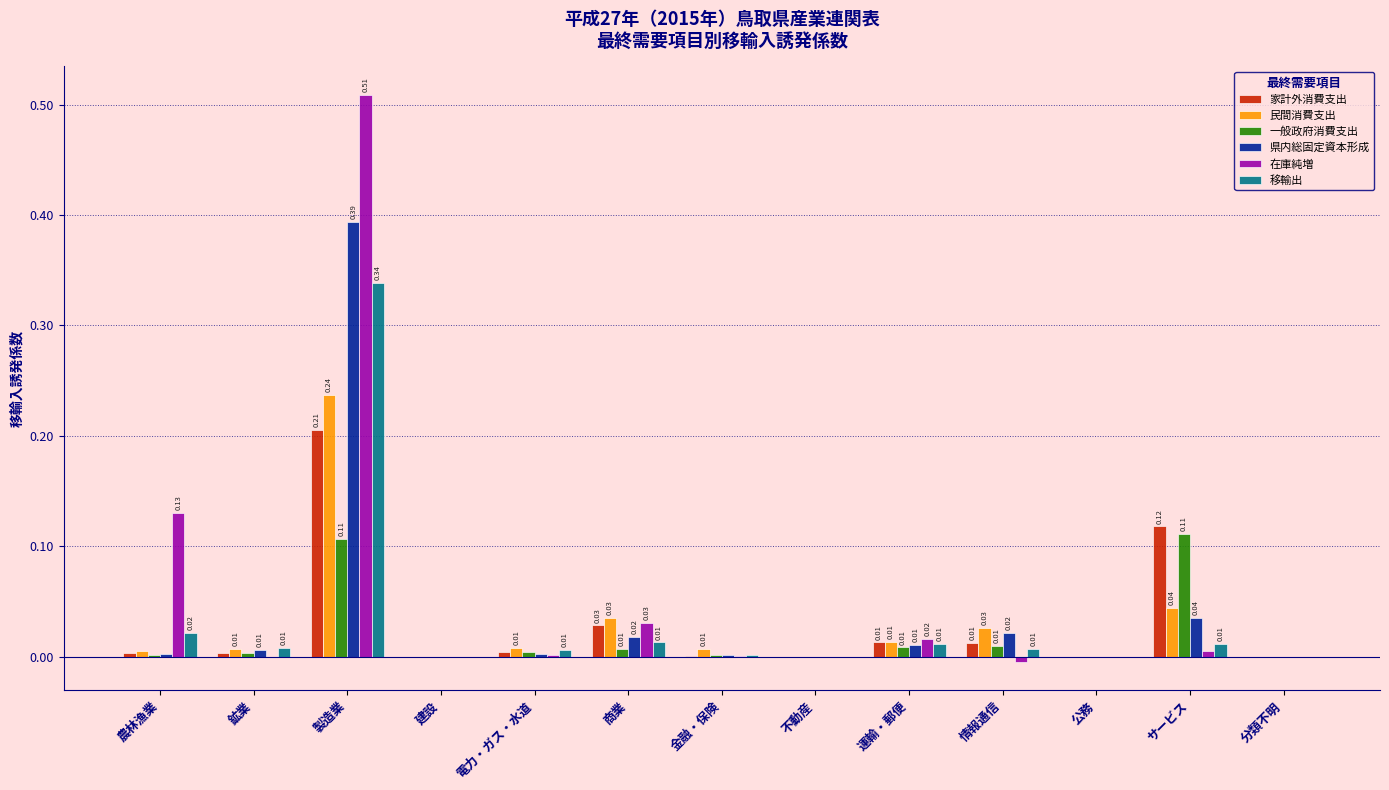

How many data points does each series have?

13